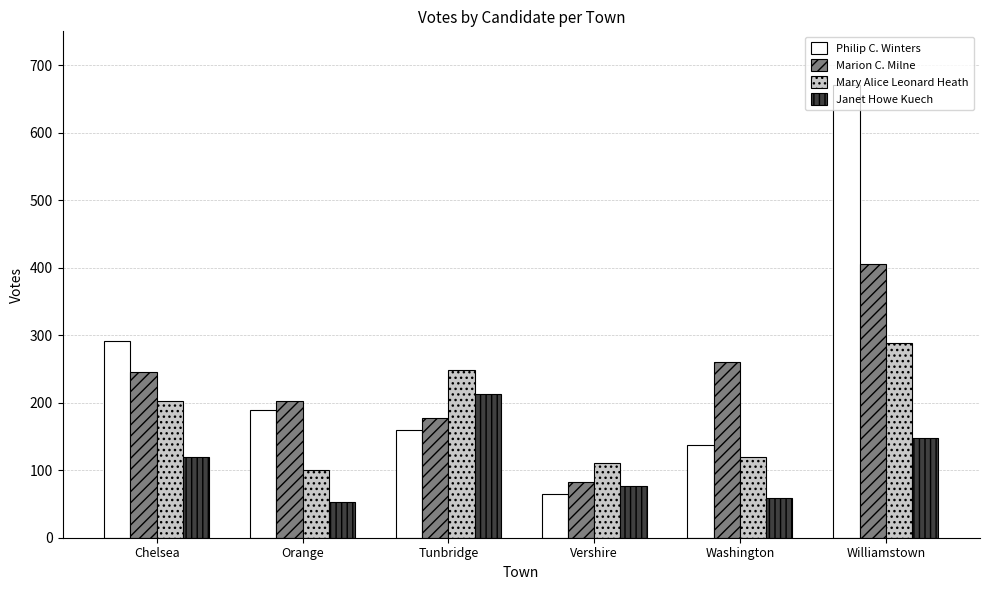

At which category is the sum across all series the highest?

Williamstown